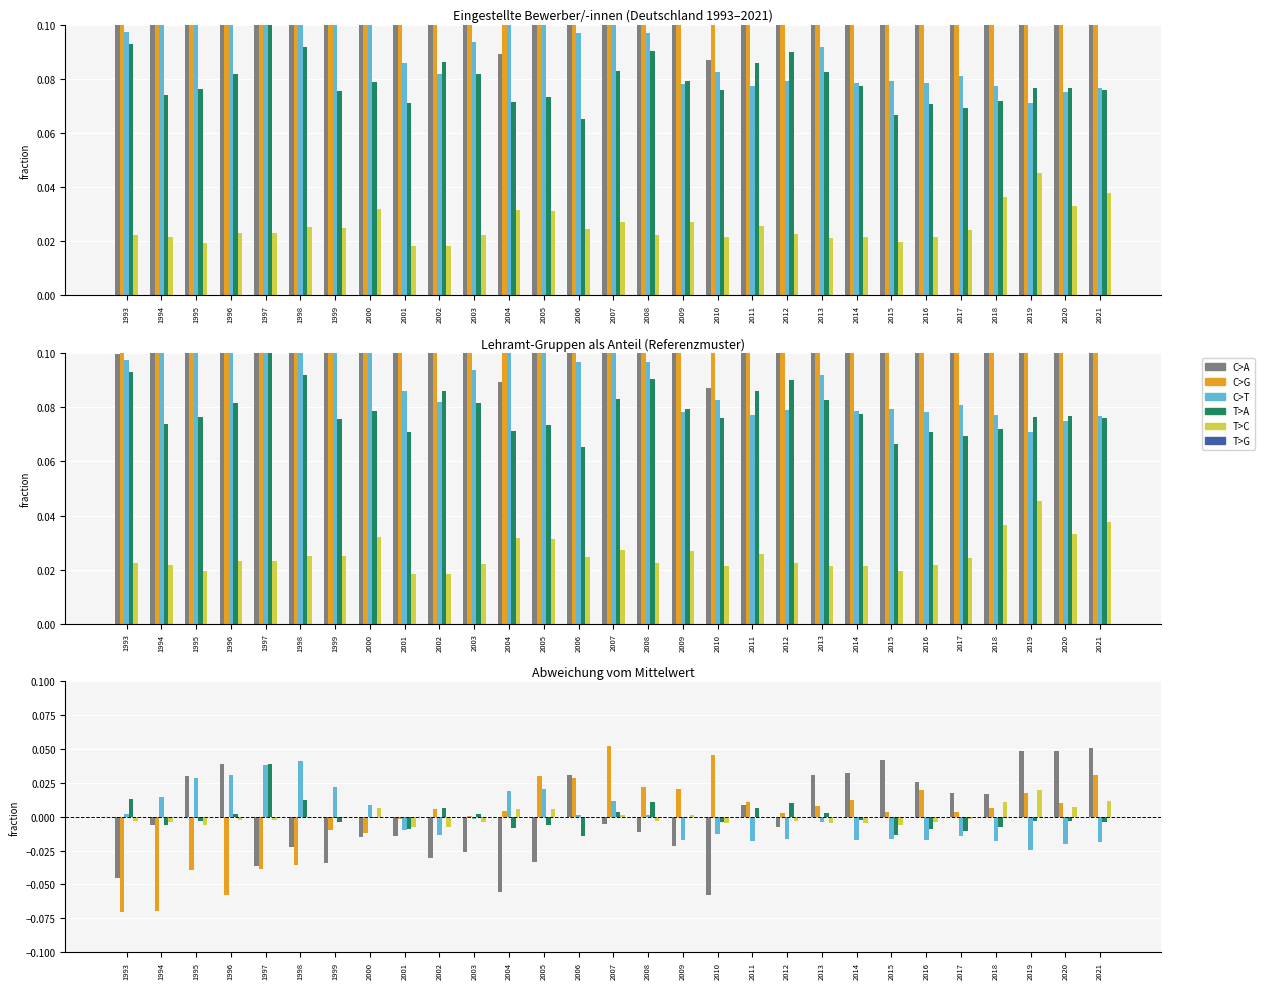

Is it true that Berufl. Schulen equals -0.0 at 2015?

False